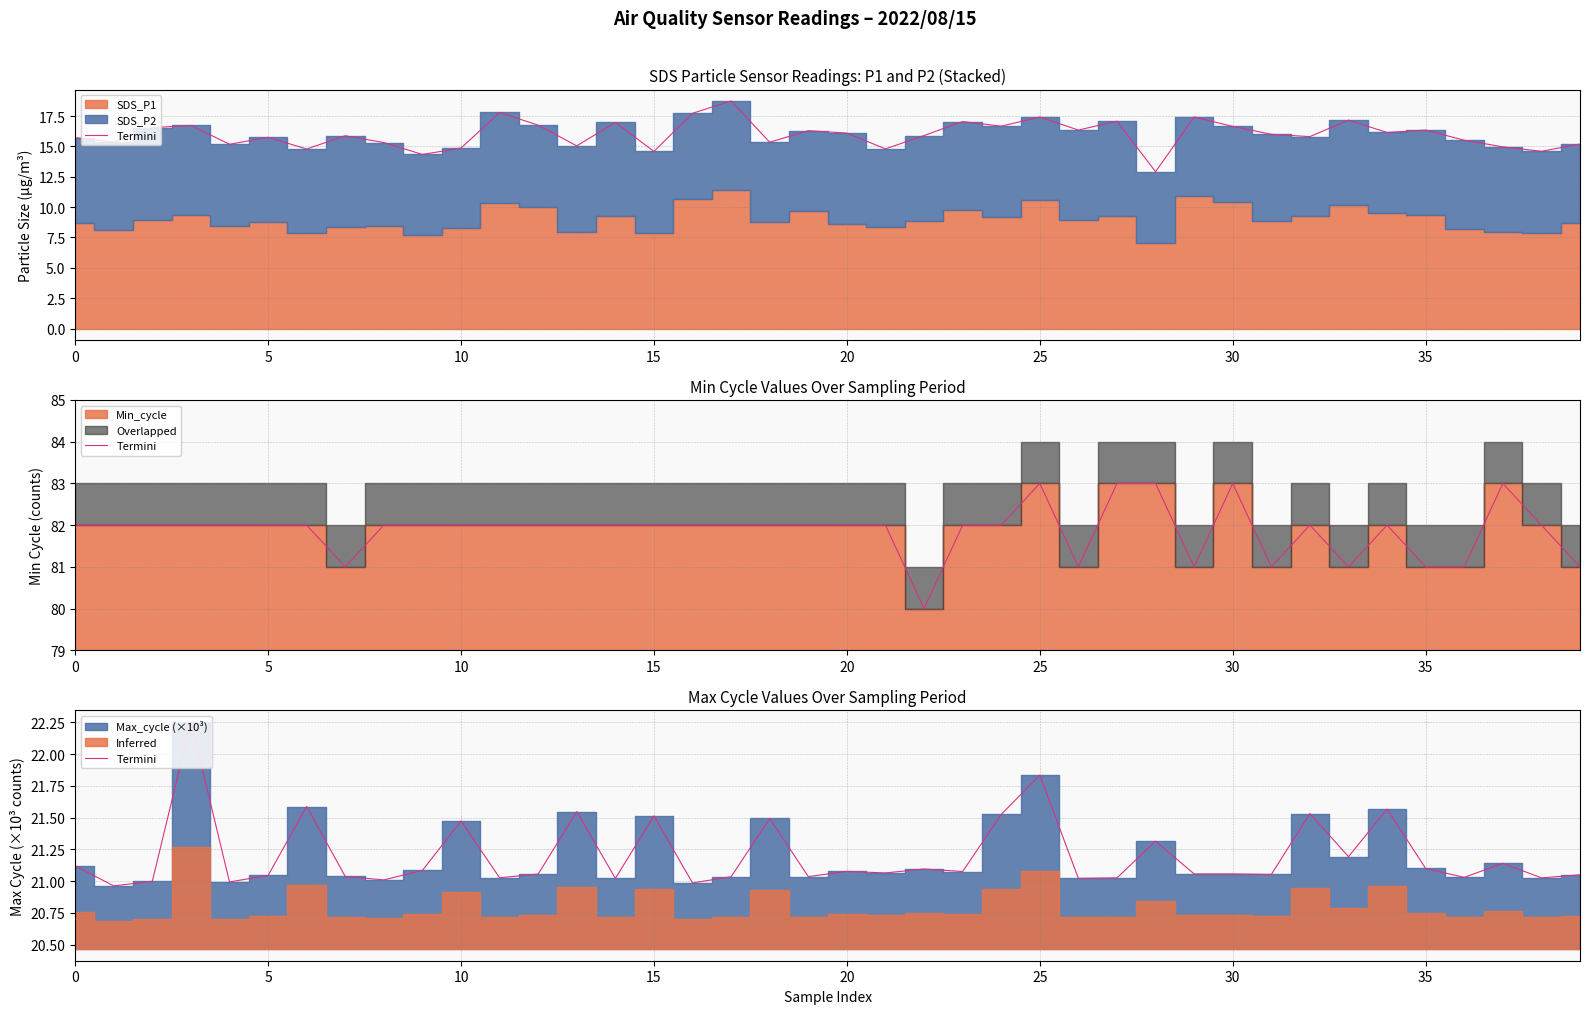

What is the ratio of the value at 29 to the value at 35?

1.0